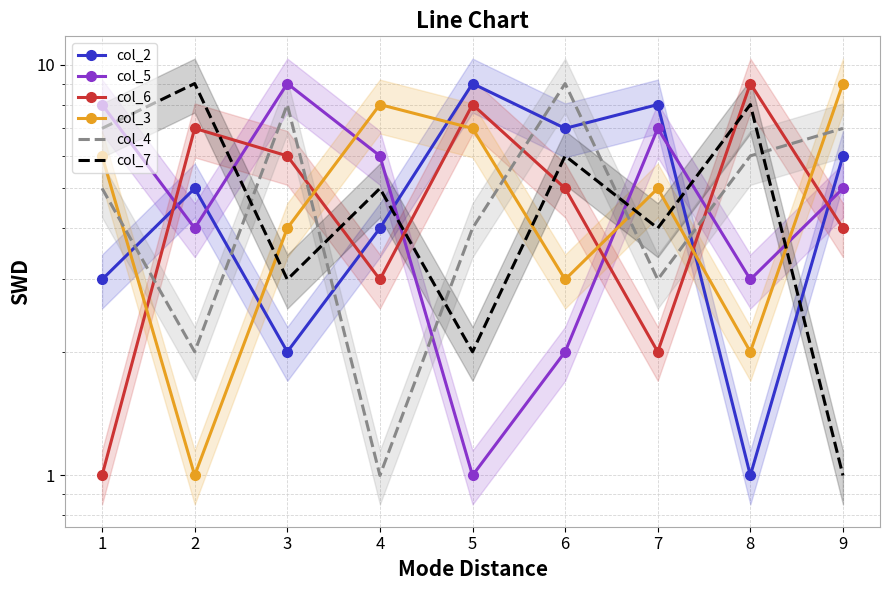

What is the difference between the maximum and minimum values in the col_3 series?

8